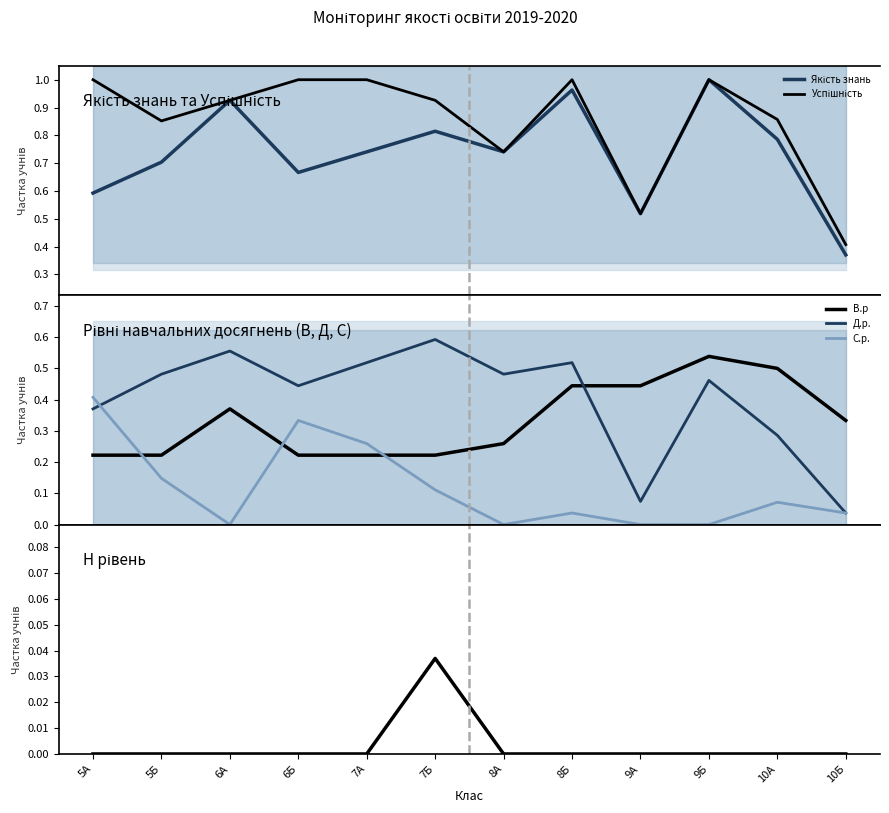

The value of Успішність at 7Б is 0.5. True or false?

False